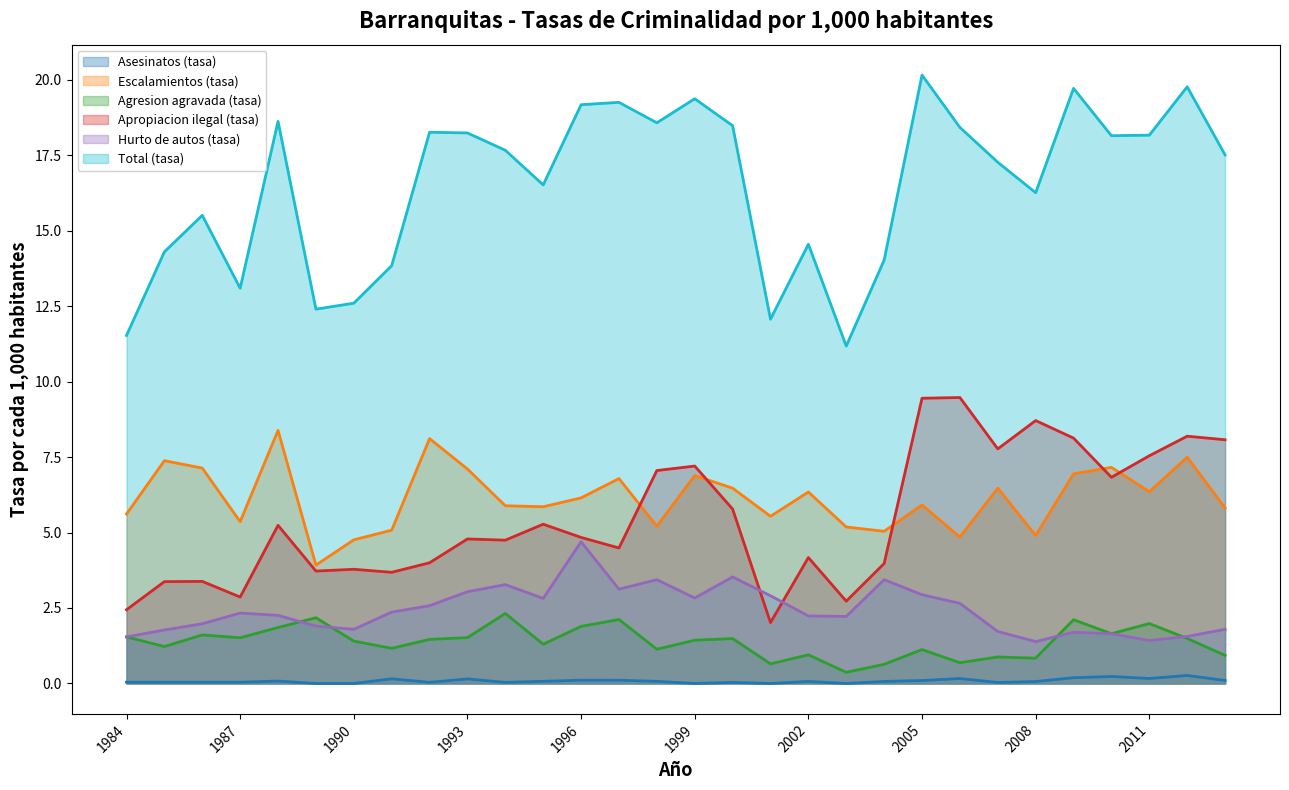

What value does the Total (tasa) series have at 1994?

17.7